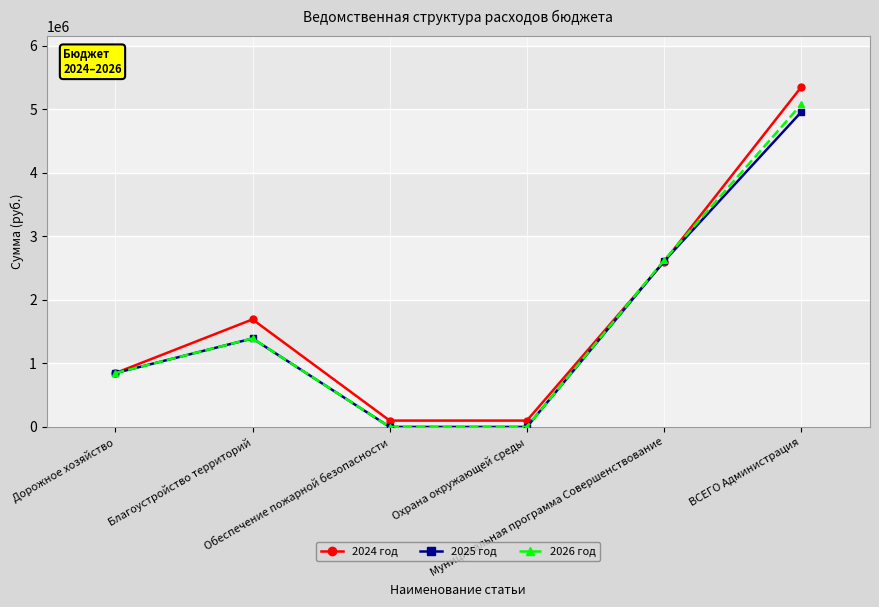

Is it true that 2024 год equals 368401.4 at Дорожное хозяйство?

False